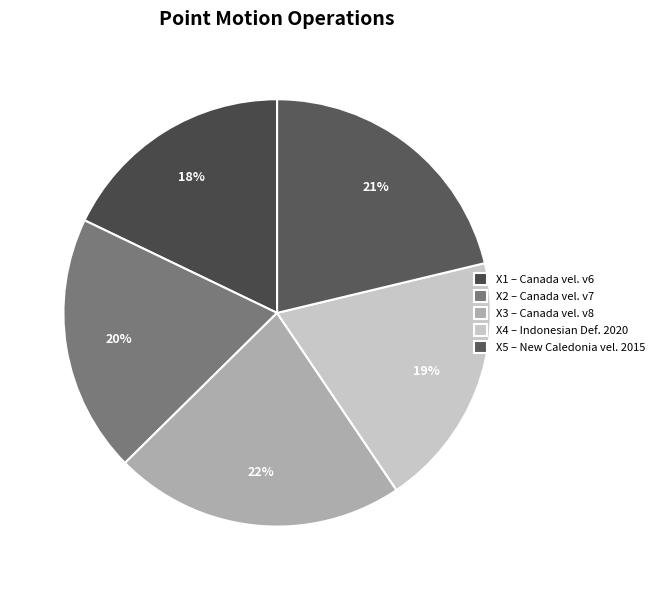

Count the number of slices in the pie.

5